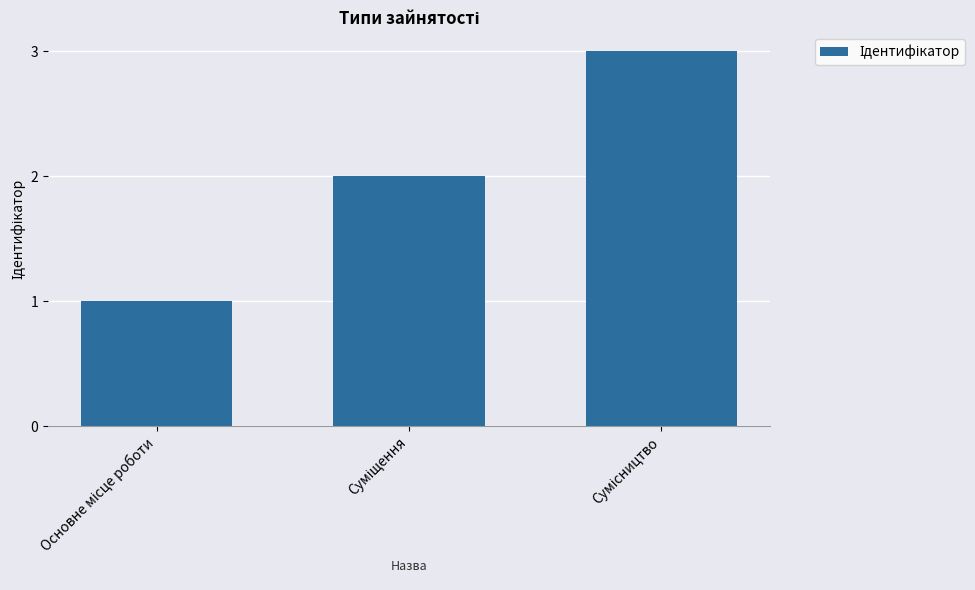

What is the greatest value displayed?

3